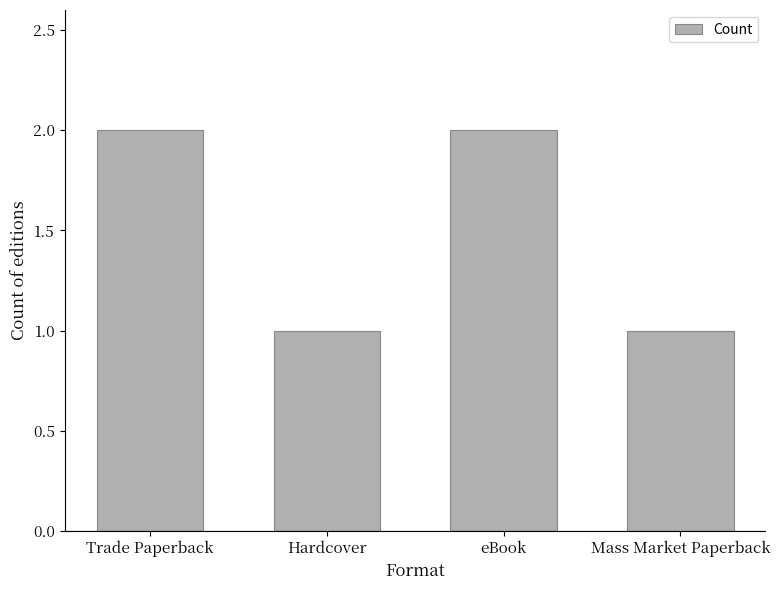

The value at eBook is 3. True or false?

False